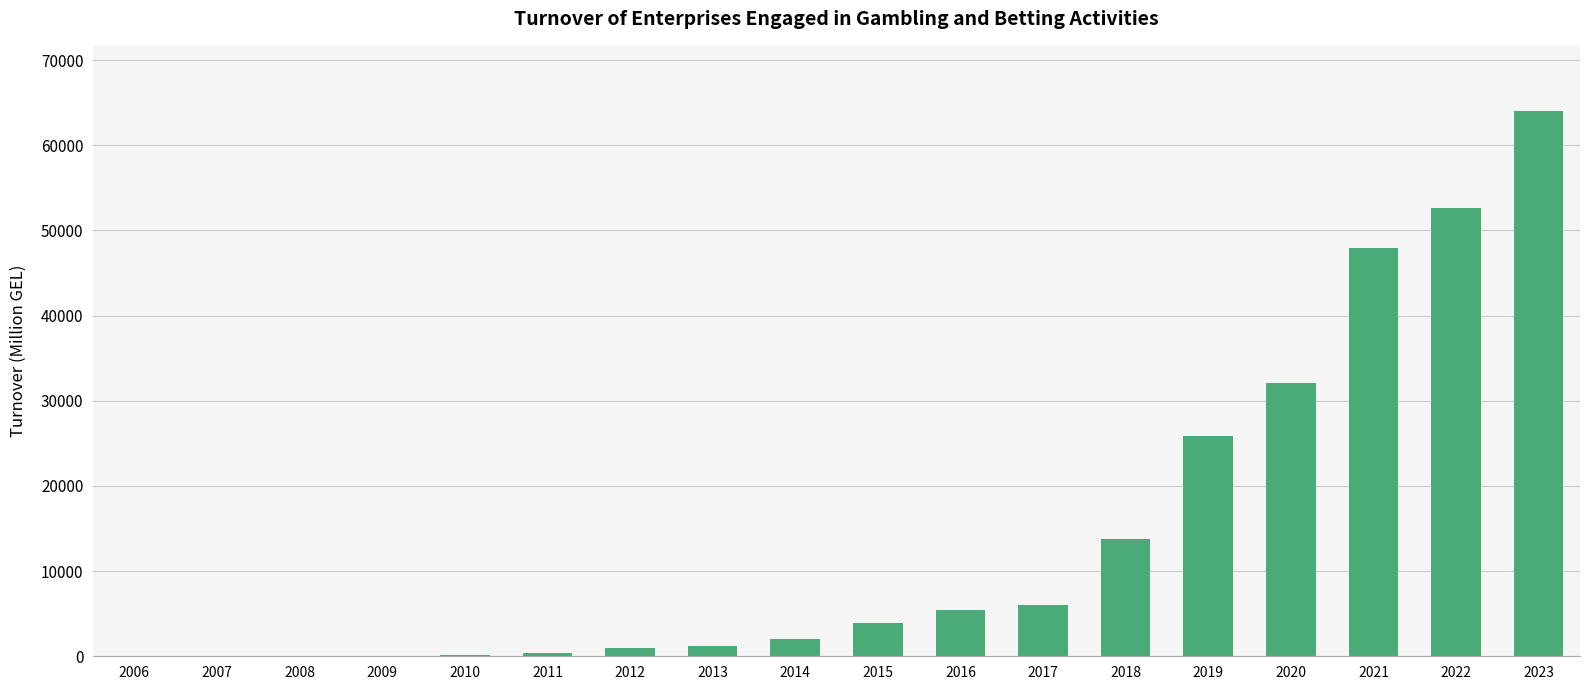

What is the sum of the values at 2014 and 2019?

27892.8